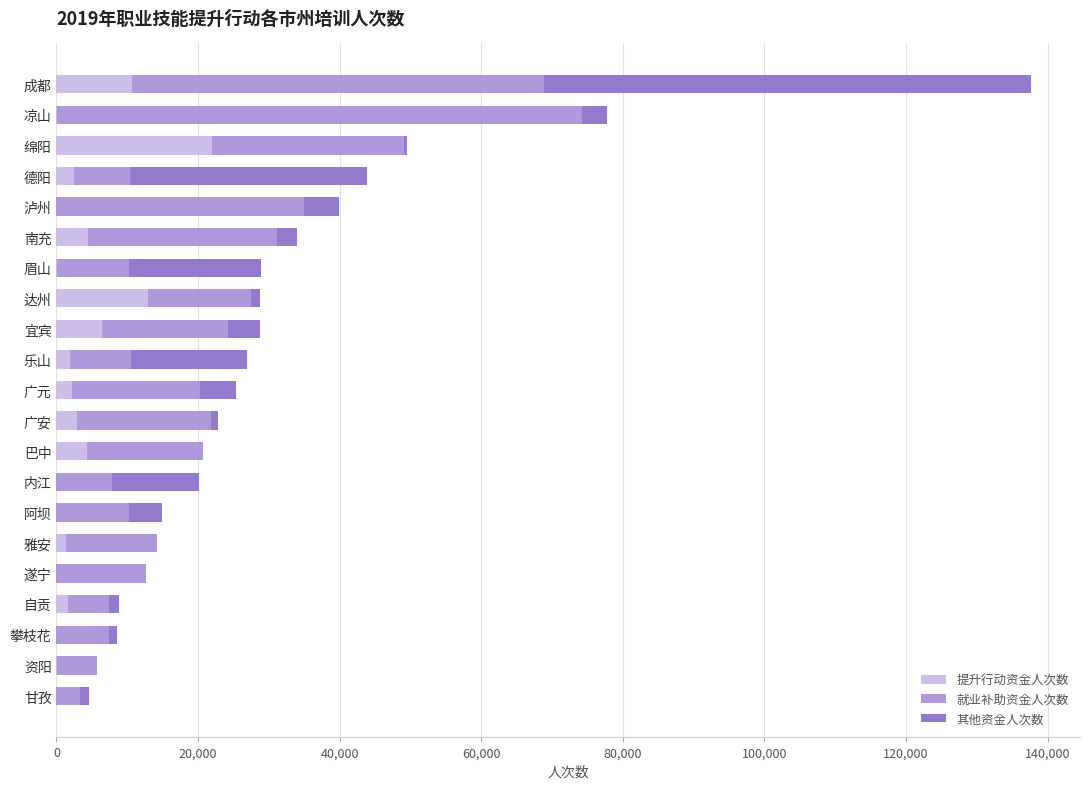

True or false: 提升行动资金人次数 has a value of 0 at 遂宁.

True